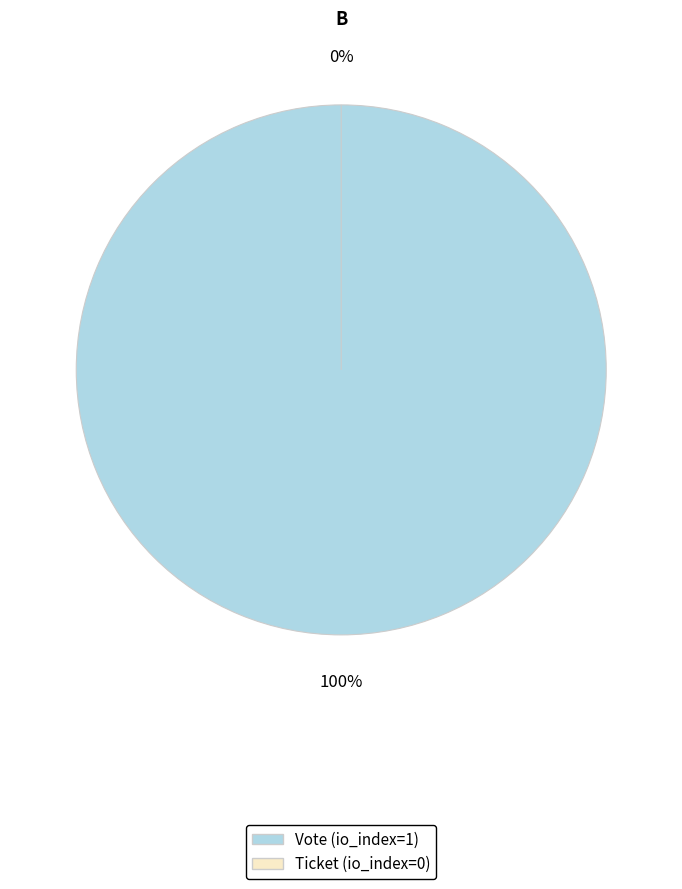

Is Ticket (io_index=0) the majority of the pie?

No